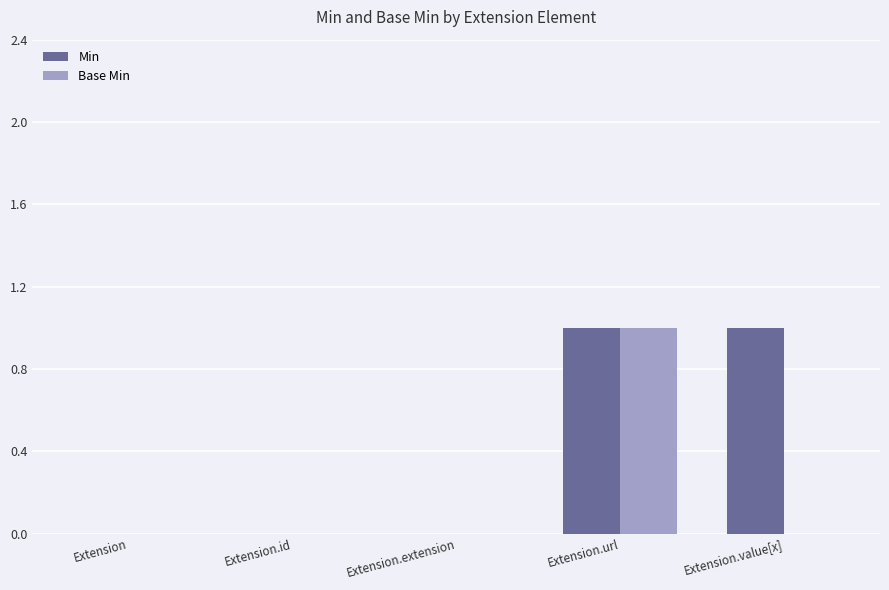

What is the sum of the Min values at Extension and Extension.value[x]?

1